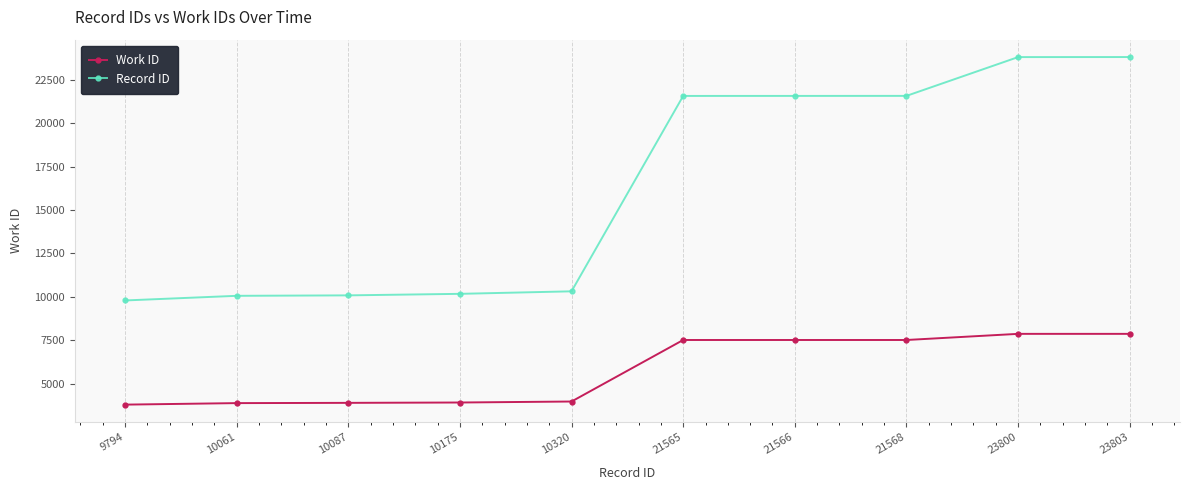

What is the smallest value displayed?

3799